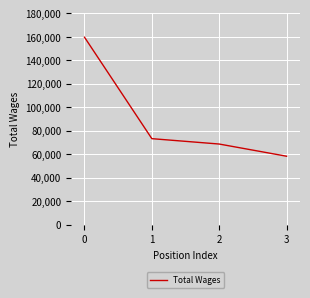

Read the value at 0, to the nearest 10.

159550